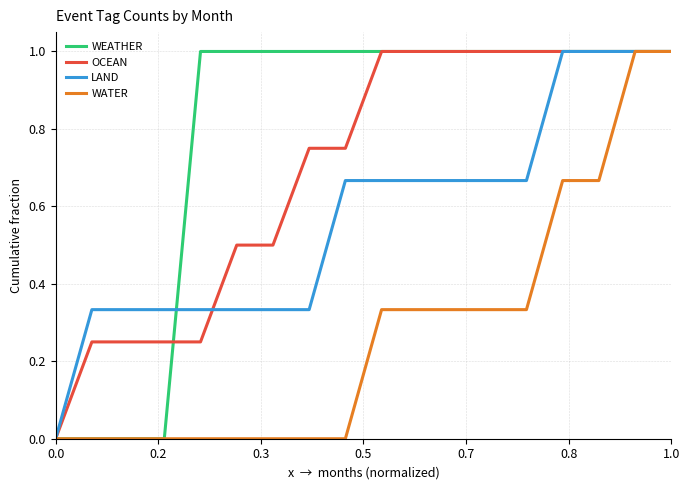

Which series has the largest total across all categories?

WEATHER